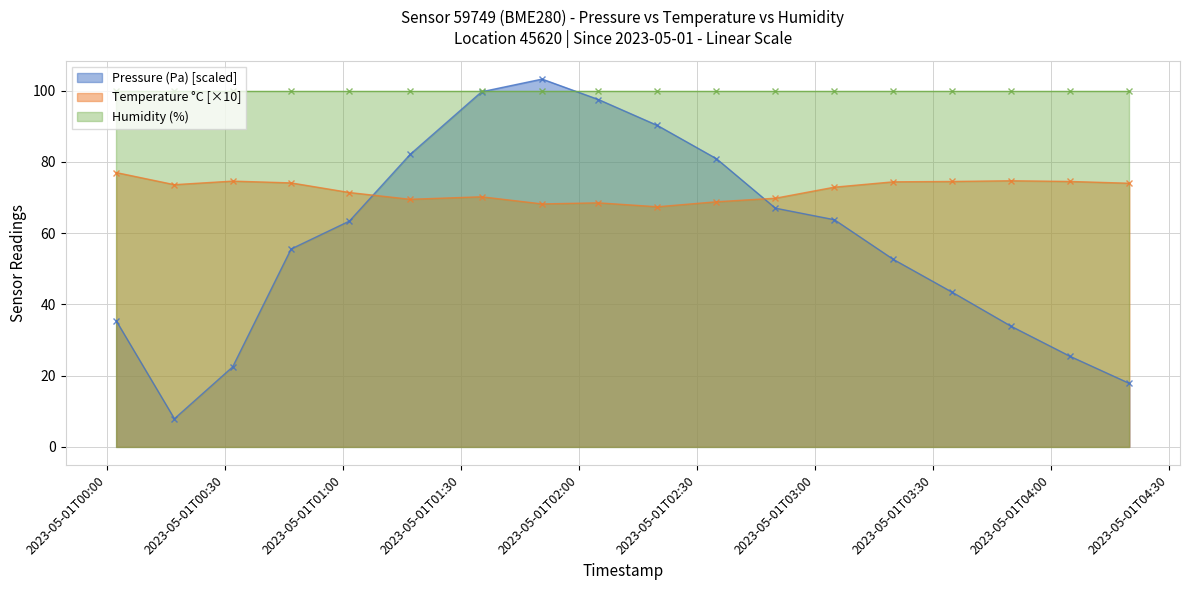

What is the highest value of the Pressure (Pa) [scaled] series?

103.2